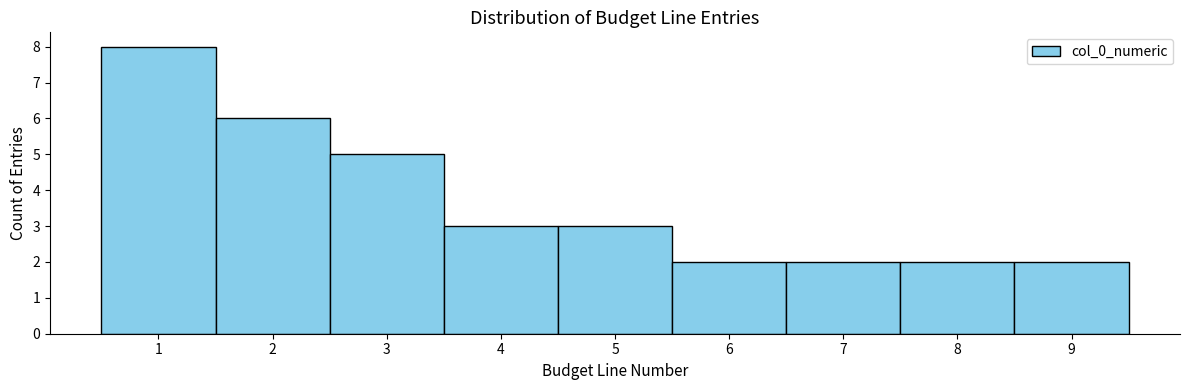

Reading left to right, transcribe this chart: for each bar, give the range it covers on the x-axis and its height. The values are not printed on the chart, so give them approximately, as read against the axis.

0.5 to 1.5: 8
1.5 to 2.5: 6
2.5 to 3.5: 5
3.5 to 4.5: 3
4.5 to 5.5: 3
5.5 to 6.5: 2
6.5 to 7.5: 2
7.5 to 8.5: 2
8.5 to 9.5: 2